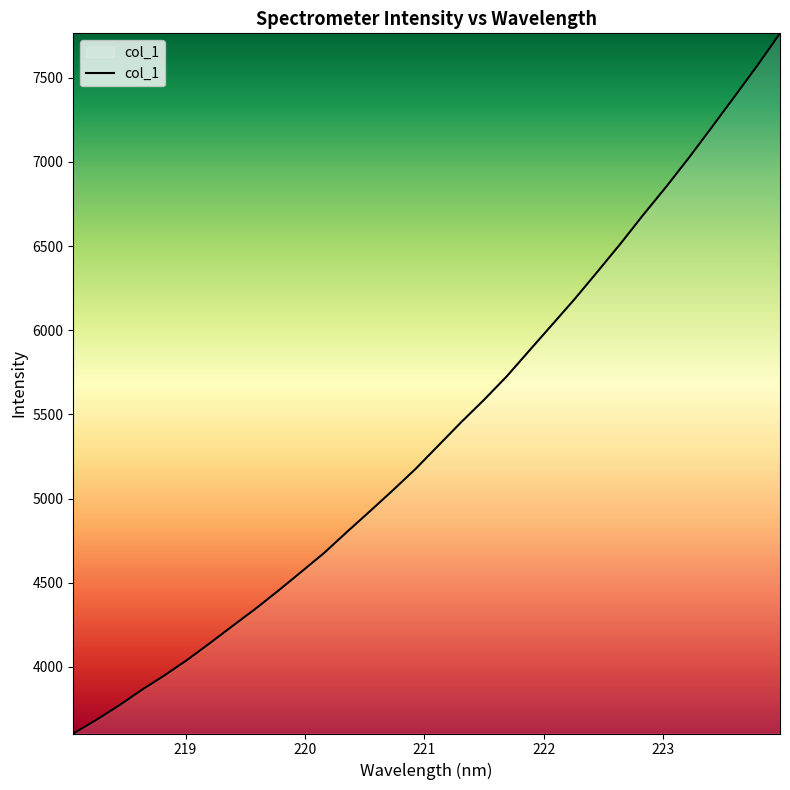

True or false: there are more than 2 points higher than both neighbors.

False